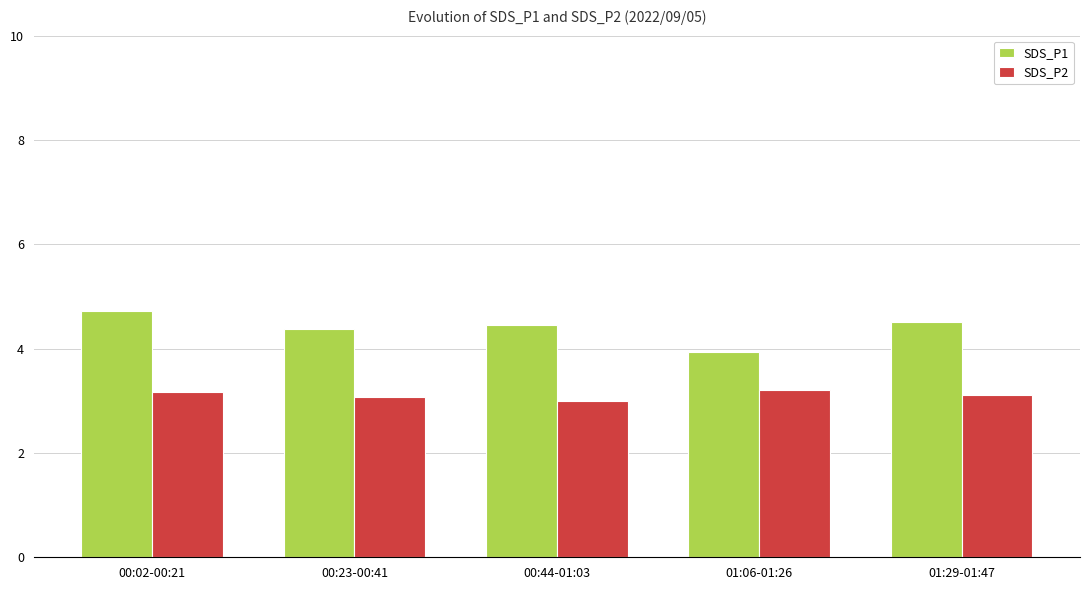

List the series in order of their peak value, lowest first.

SDS_P2, SDS_P1